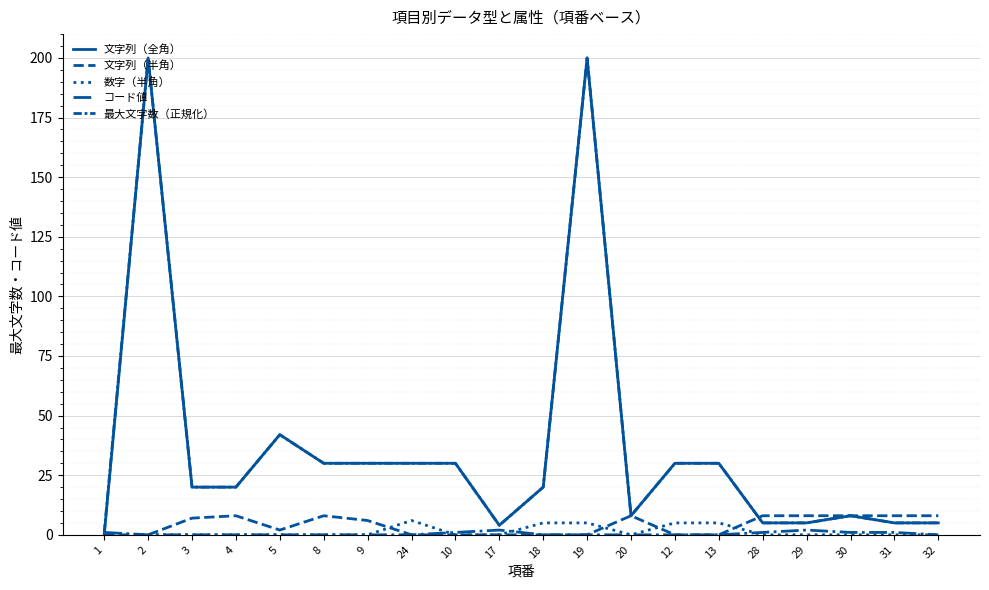

Reading left to right, extract all data points from this chart.

文字列（全角）: 1=0	2=200	3=20	4=20	5=42	8=30	9=30	24=30	10=30	17=4	18=20	19=200	20=8	12=30	13=30	28=5	29=5	30=8	31=5	32=5
文字列（半角）: 1=0	2=0	3=7	4=8	5=2	8=8	9=6	24=0	10=0	17=0	18=0	19=0	20=8	12=0	13=0	28=8	29=8	30=8	31=8	32=8
数字（半角）: 1=0	2=0	3=0	4=0	5=0	8=0	9=0	24=6	10=0	17=0	18=5	19=5	20=0	12=5	13=5	28=0	29=0	30=0	31=0	32=0
コード値: 1=1	2=0	3=0	4=0	5=0	8=0	9=0	24=0	10=1	17=2	18=0	19=0	20=0	12=0	13=0	28=1	29=2	30=1	31=1	32=0
最大文字数（正規化）: 1=1	2=200	3=20	4=20	5=42	8=30	9=30	24=30	10=30	17=4	18=20	19=200	20=8	12=30	13=30	28=5	29=5	30=8	31=5	32=5